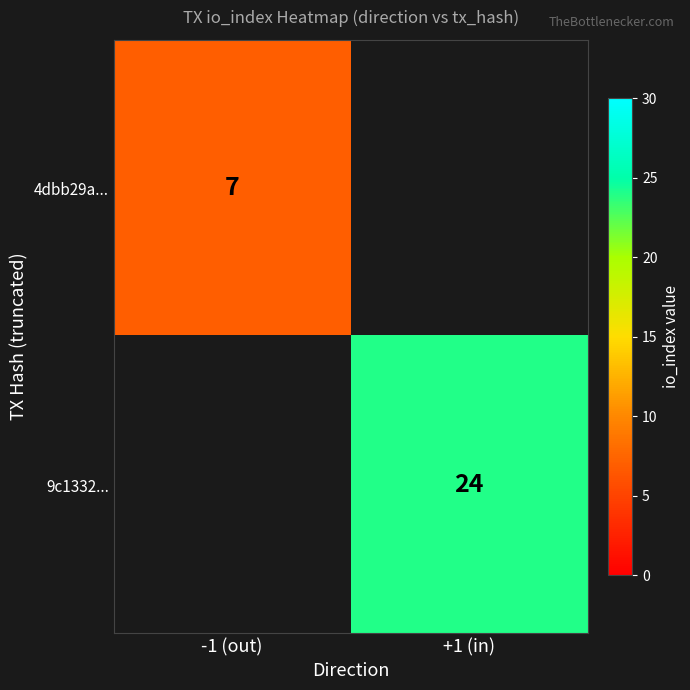

What is the smallest value displayed?

7.0